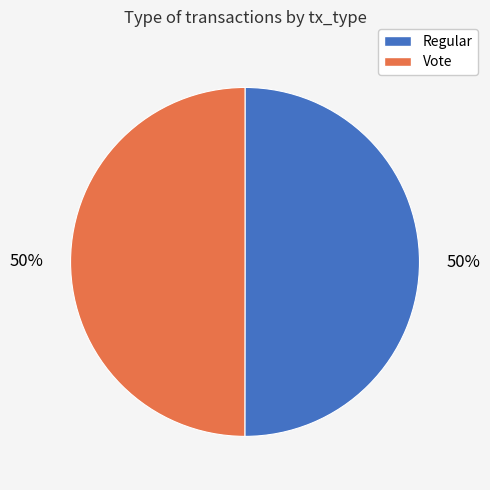

Do Vote and Regular together represent more than half of the pie?

Yes